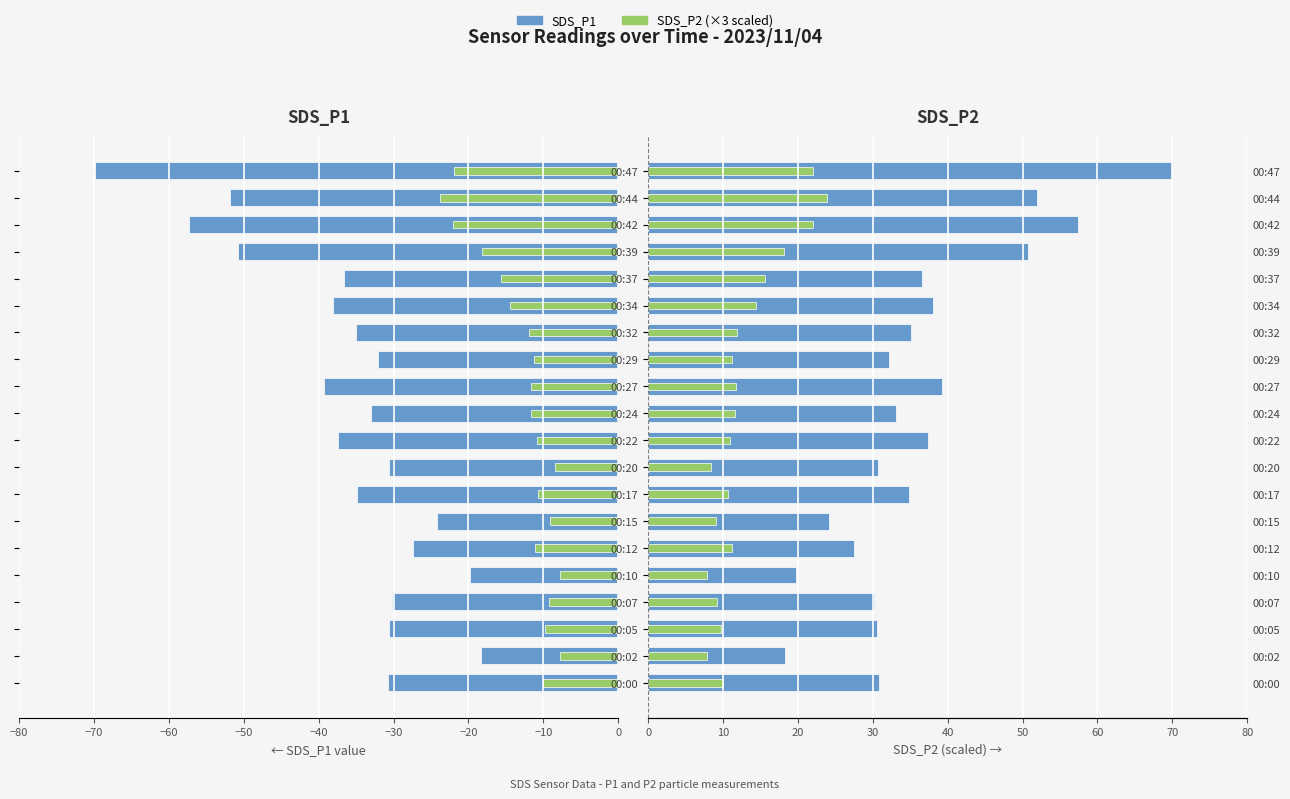

What value does the SDS_P1 series have at 00:47?

69.9